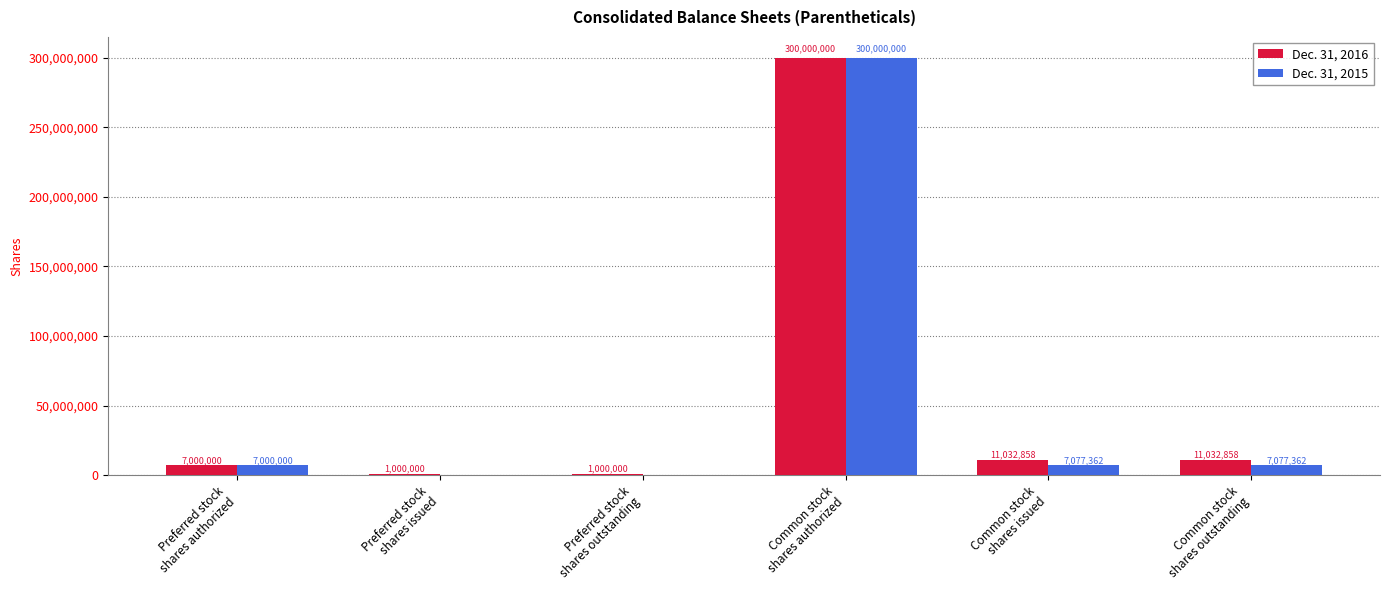

Which series has the largest total across all categories?

Dec. 31, 2016